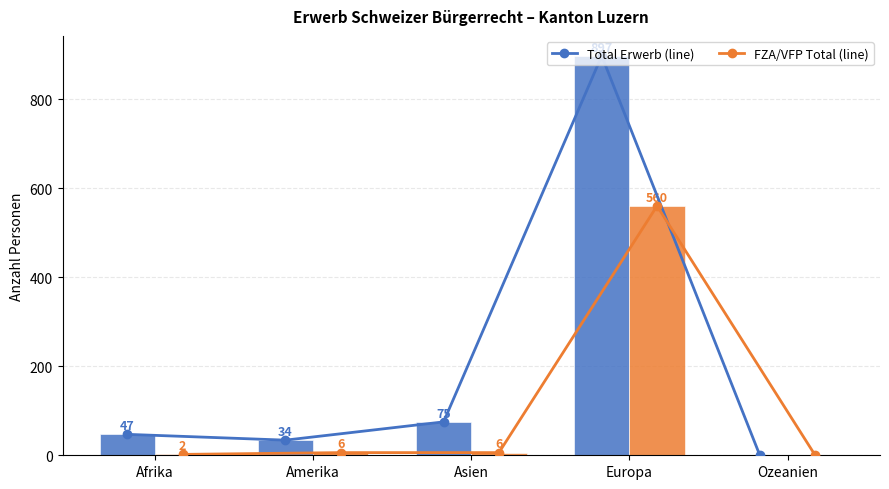

Between Afrika and Asien, which series saw the biggest shift?

Total Erwerb (line)